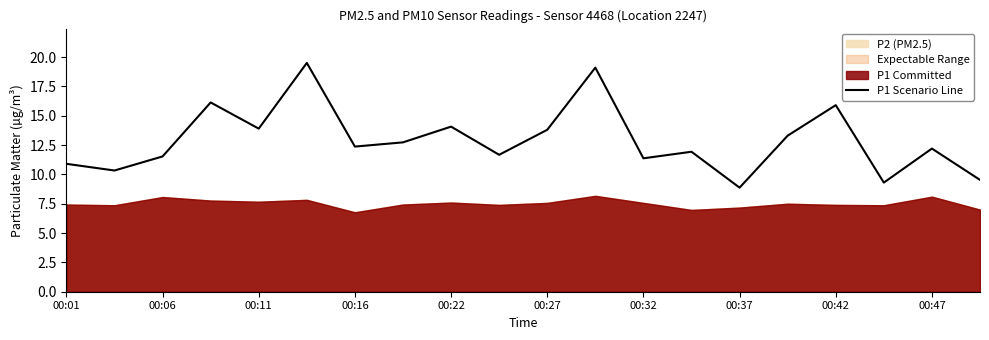

The value of P1 Scenario Line at 00:06 is 11.5. True or false?

True